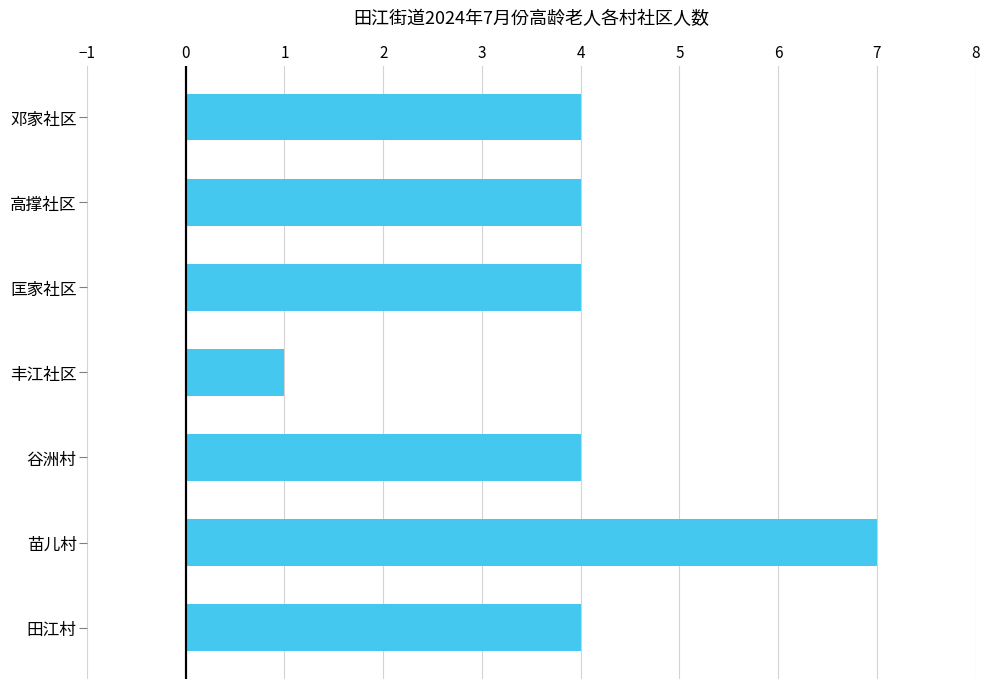

What is the change in value from 苗儿村 to 谷洲村?

-3